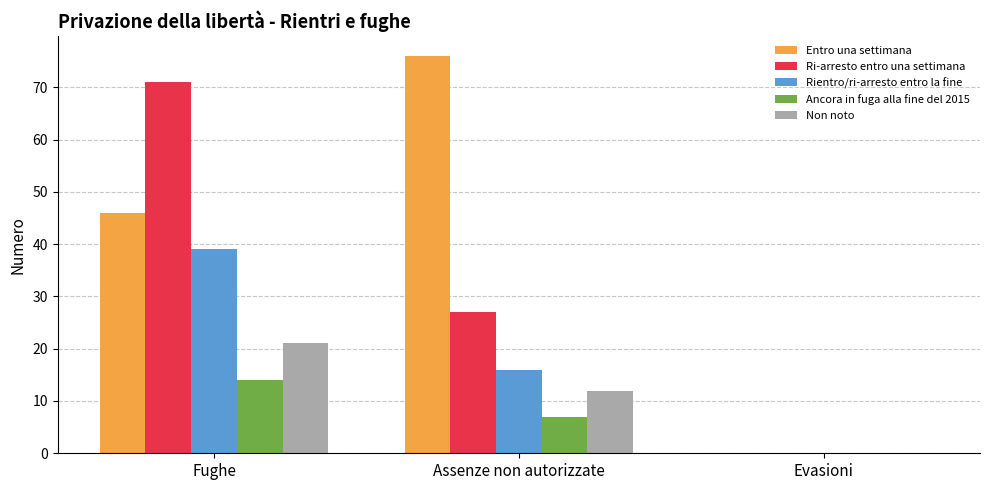

How many groups of bars are there?

3